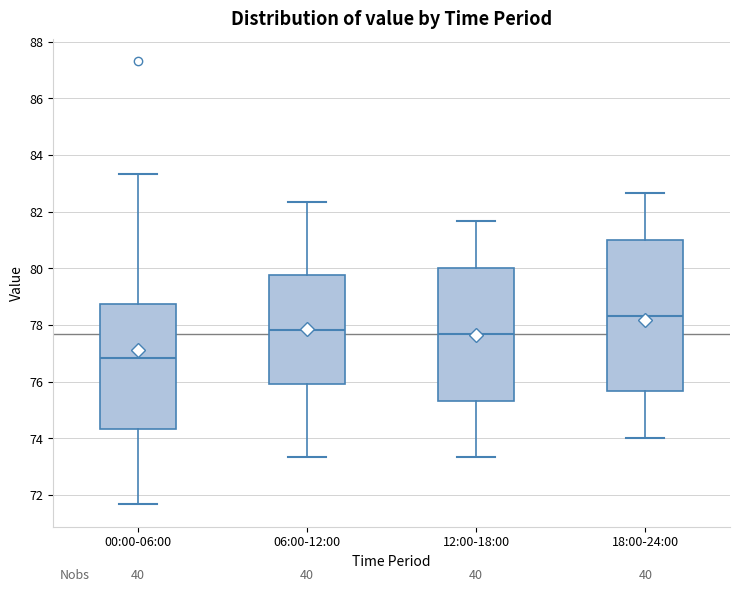

Which box has the highest median line?

18:00-24:00